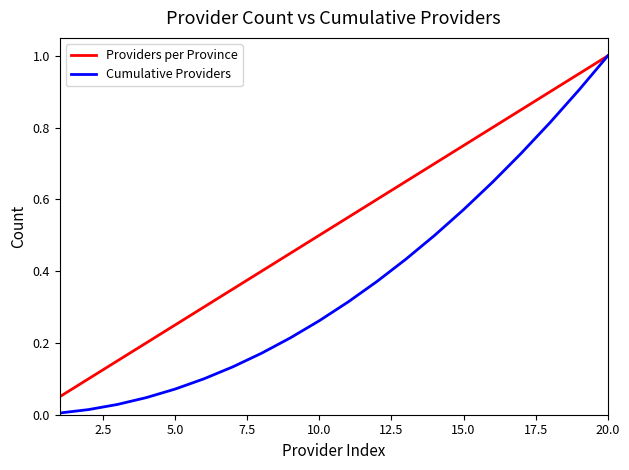

Rank the series by their average value, from highest to lowest.

Providers per Province, Cumulative Providers